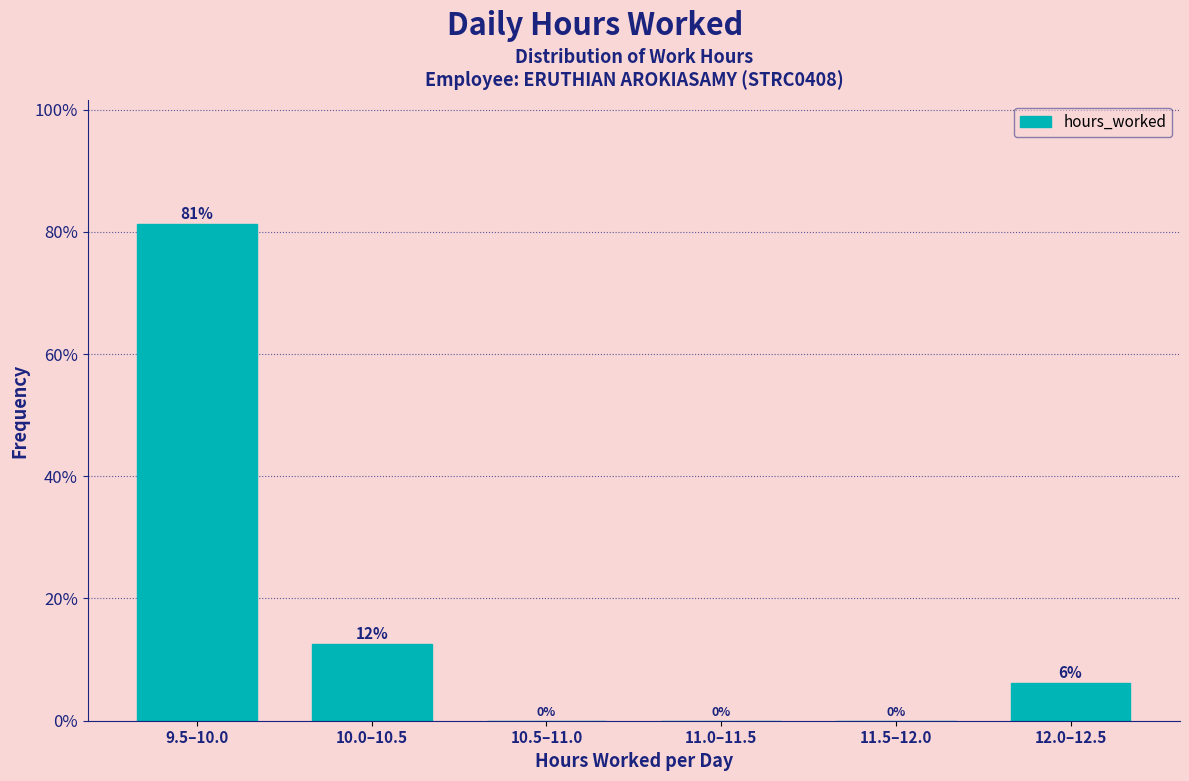

Is it true that the value at 9.5–10.0 is 30.6?

False